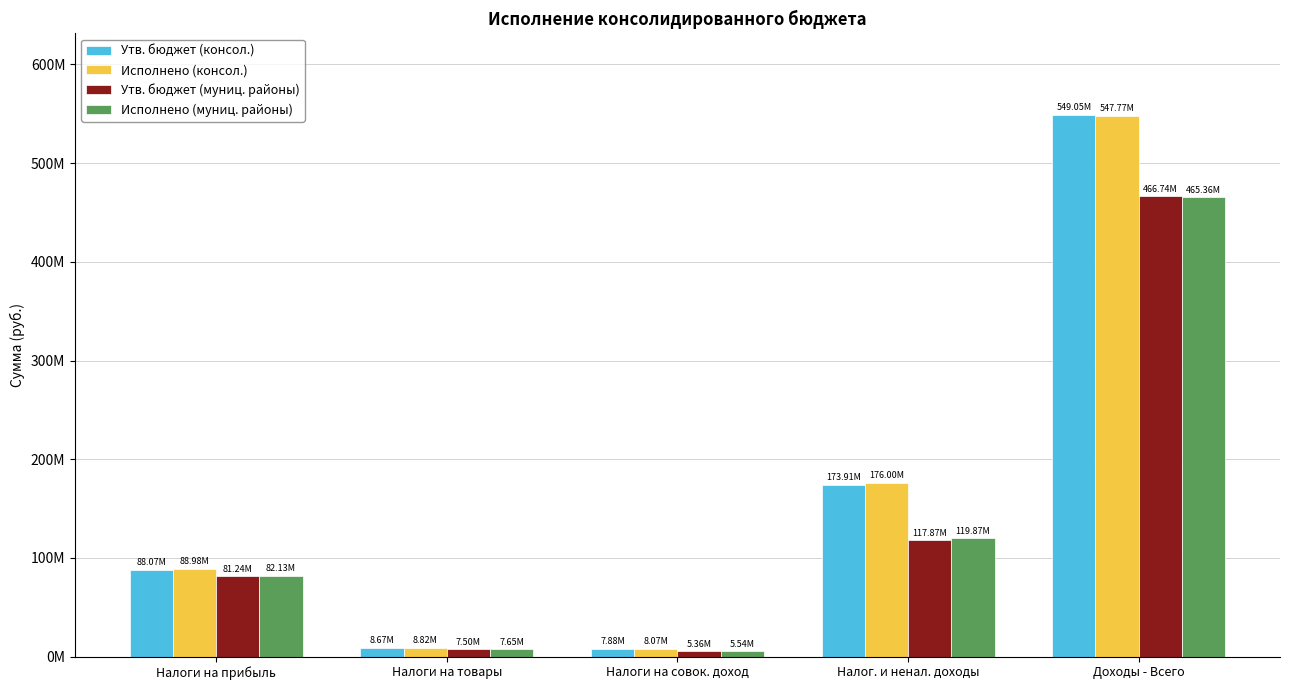

Reading left to right, what are all the values shown in this chart?

Утв. бюджет (консол.): Налоги на прибыль=88070877.0	Налоги на товары=8672505.9	Налоги на совок. доход=7882851.8	Налог. и ненал. доходы=173905190.3	Доходы - Всего=549053783.3
Исполнено (консол.): Налоги на прибыль=88981437.4	Налоги на товары=8816996.2	Налоги на совок. доход=8070584.0	Налог. и ненал. доходы=175995196.1	Доходы - Всего=547765565.3
Утв. бюджет (муниц. районы): Налоги на прибыль=81237128.0	Налоги на товары=7504640.0	Налоги на совок. доход=5357072.0	Налог. и ненал. доходы=117870968.2	Доходы - Всего=466737571.1
Исполнено (муниц. районы): Налоги на прибыль=82125513.5	Налоги на товары=7648918.5	Налоги на совок. доход=5544801.5	Налог. и ненал. доходы=119865781.2	Доходы - Всего=465361568.6